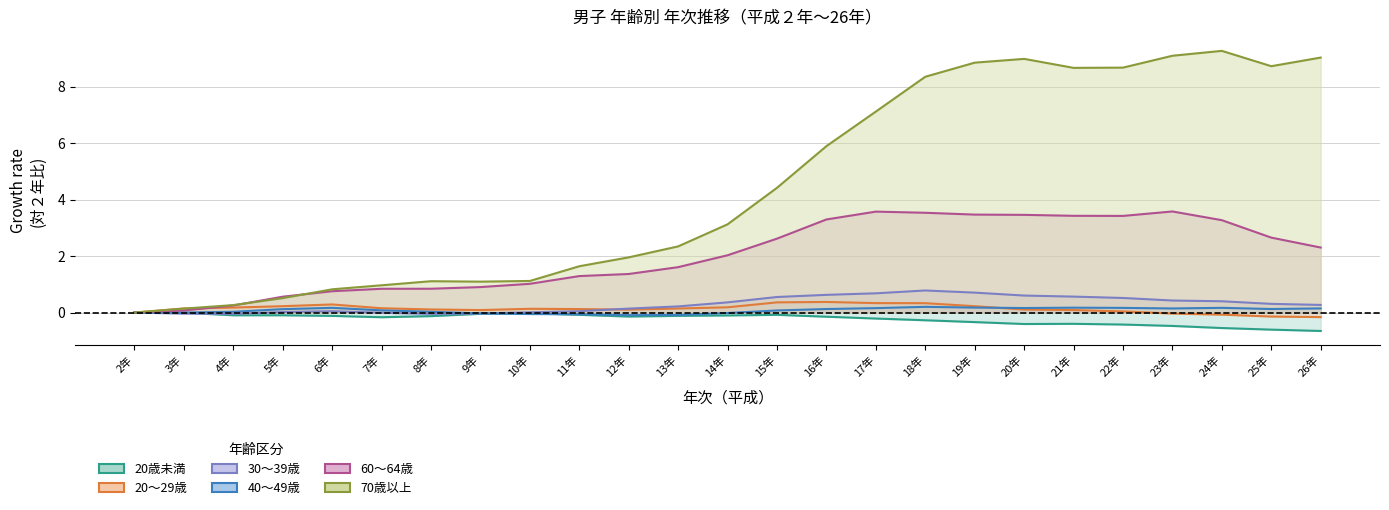

What is the value of the 60～64歳 point at the 9th from the left?

1.0